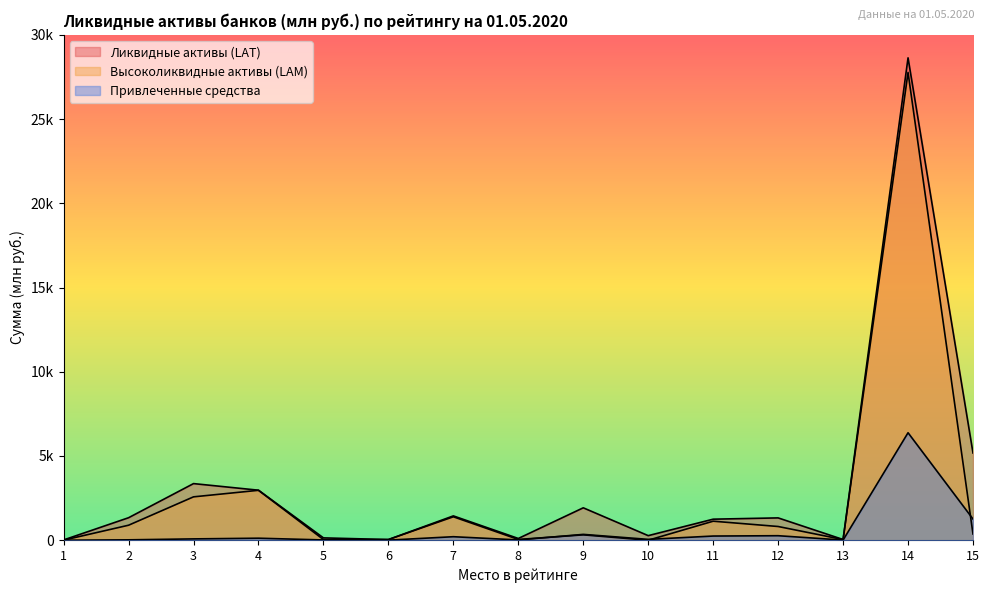

What is the difference between the Высоколиквидные активы (LAM) values at 2 and 1?

886.1